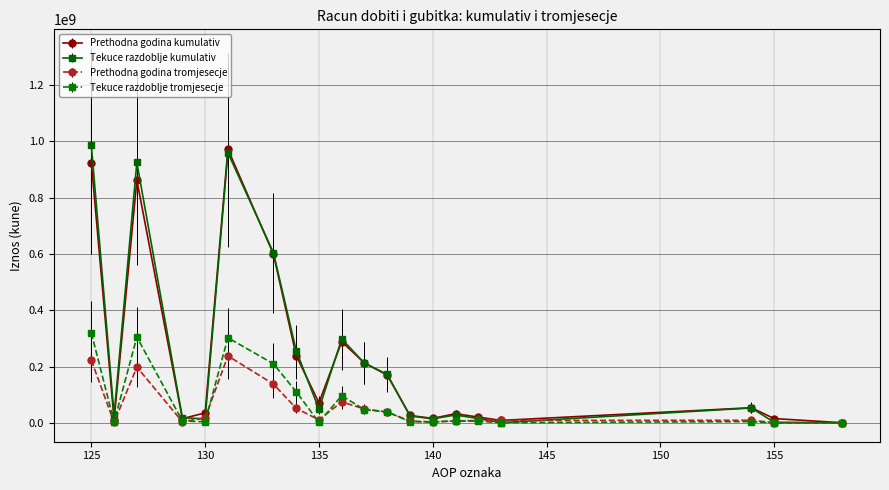

What is the difference between the maximum and minimum values in the Tekuce razdoblje kumulativ series?

985037509